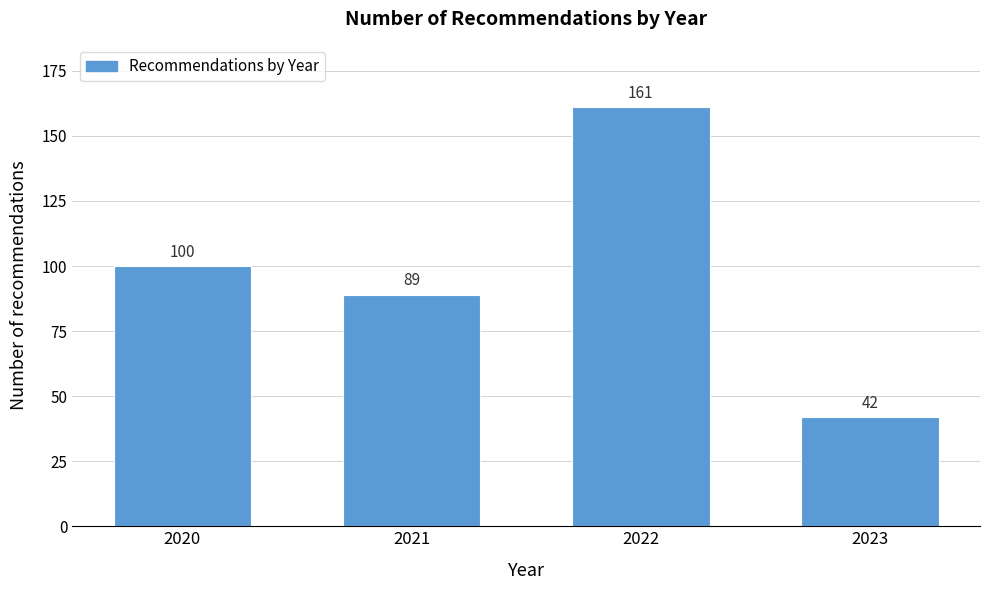

Reading left to right, list all the values displayed in this chart.

100	89	161	42